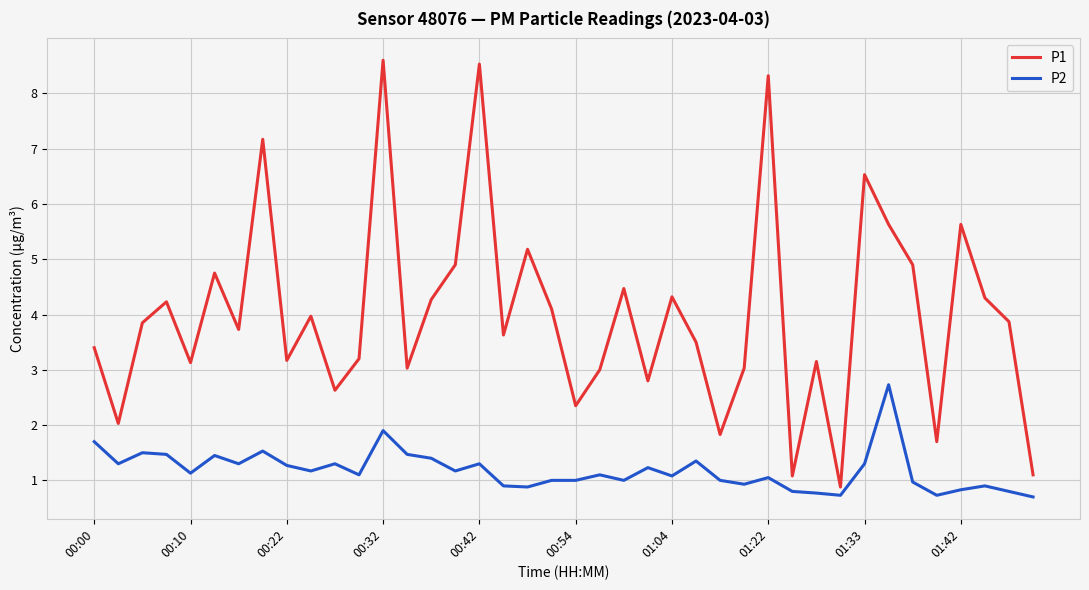

List the series in order of their peak value, highest first.

P1, P2